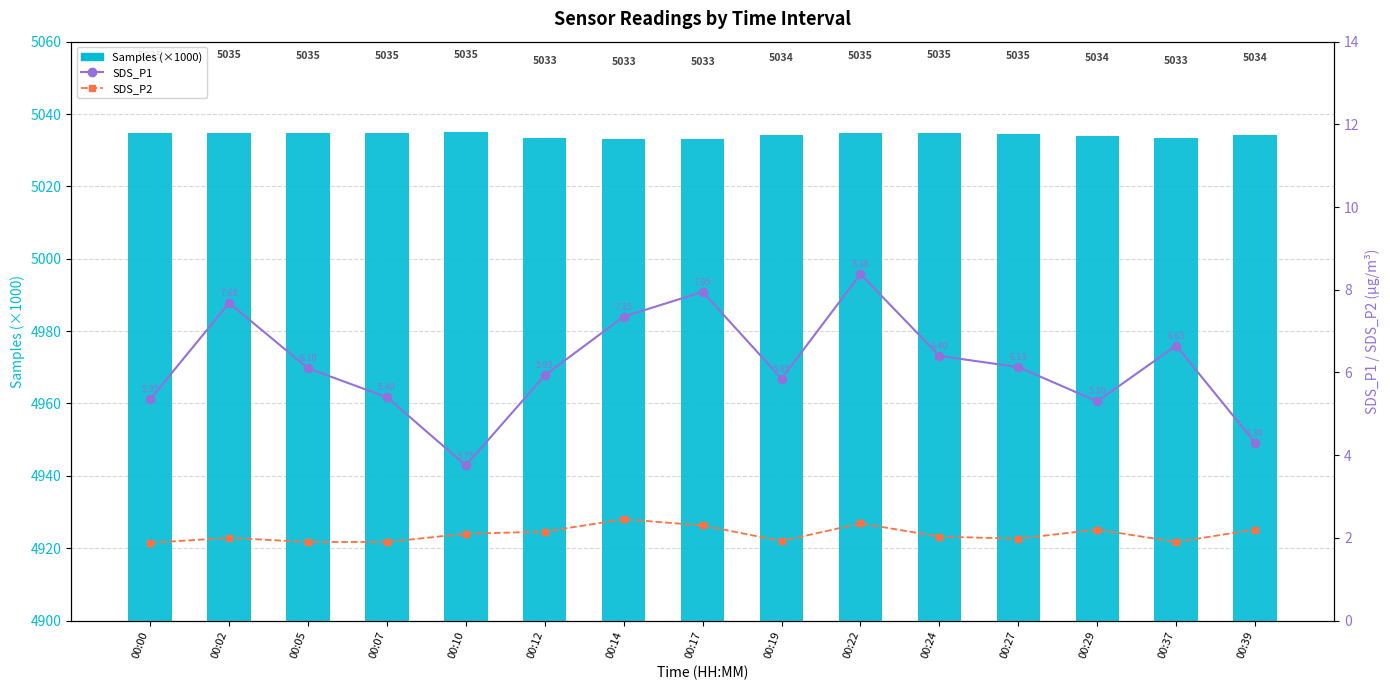

Are the bars grouped side by side (vs. stacked)?

Yes